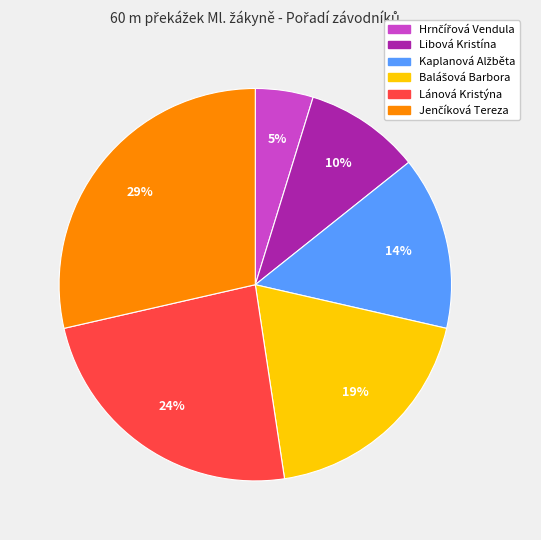

The Libová Kristína slice represents 20% of the pie. True or false?

False